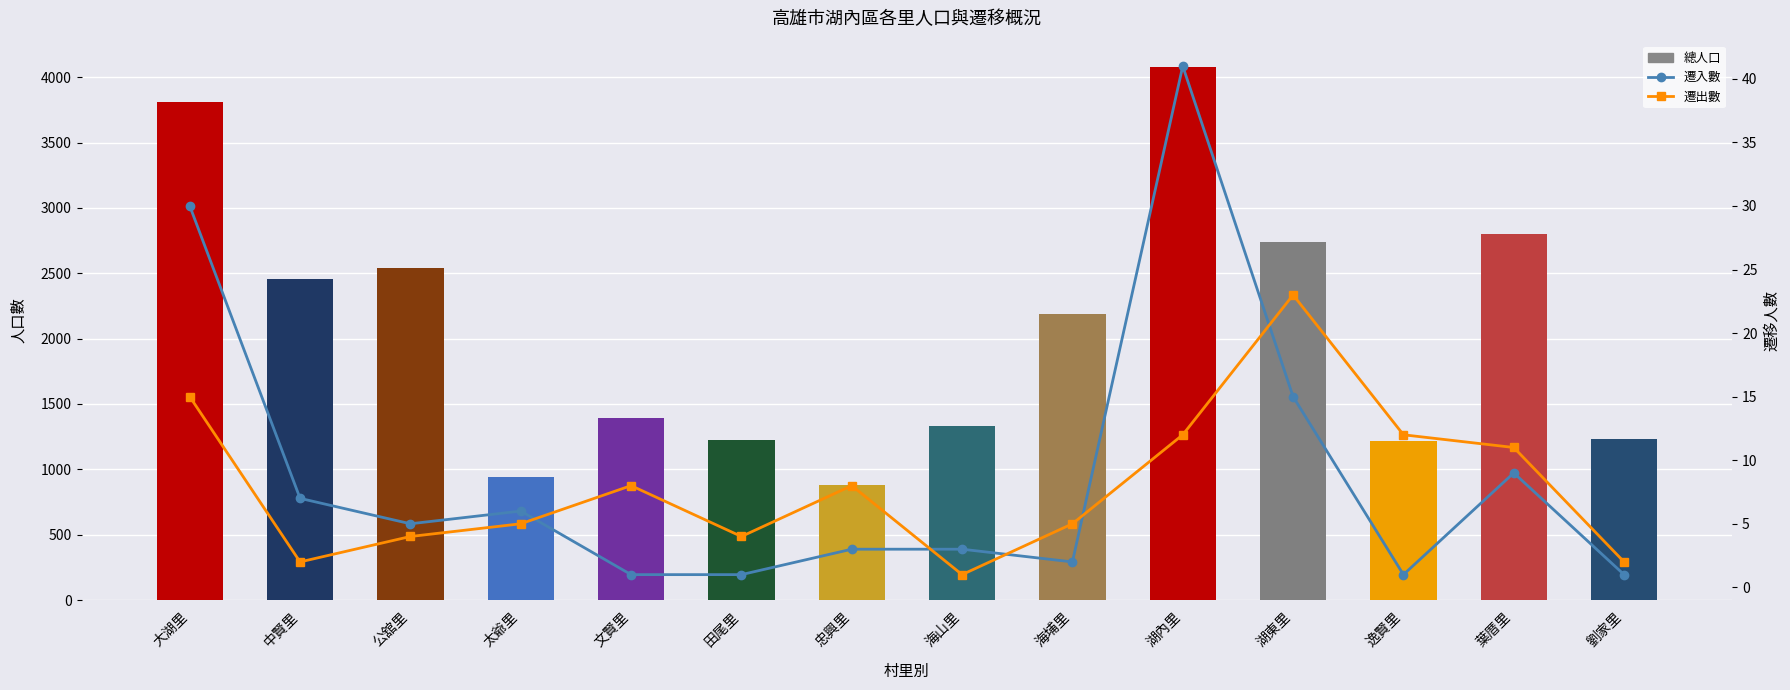

Is it true that 總人口 equals 3811 at 大湖里?

True